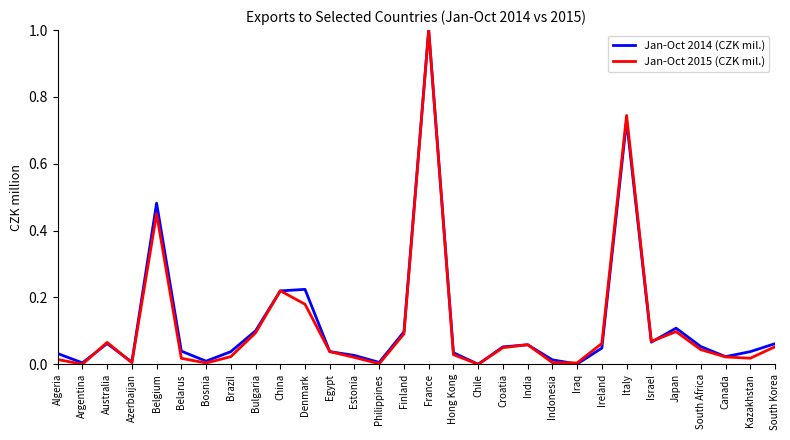

Count the number of categories in the chart.

30